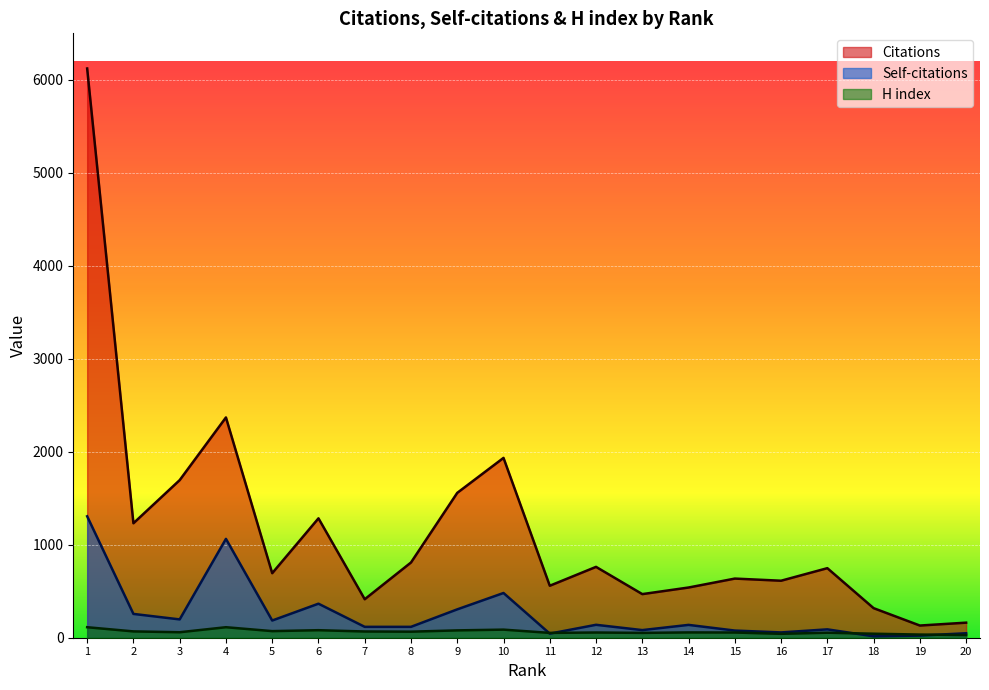

Reading left to right, what are all the values shown in this chart?

Citations: 1=6122	2=1231	3=1695	4=2369	5=694	6=1284	7=414	8=809	9=1558	10=1934	11=559	12=762	13=469	14=540	15=636	16=613	17=748	18=318	19=131	20=162
Self-citations: 1=1306	2=256	3=197	4=1063	5=185	6=366	7=117	8=117	9=305	10=481	11=44	12=139	13=82	14=138	15=77	16=57	17=90	18=15	19=23	20=48
H index: 1=113	2=68	3=59	4=113	5=71	6=81	7=67	8=65	9=79	10=87	11=52	12=56	13=52	14=57	15=56	16=42	17=54	18=43	19=34	20=29